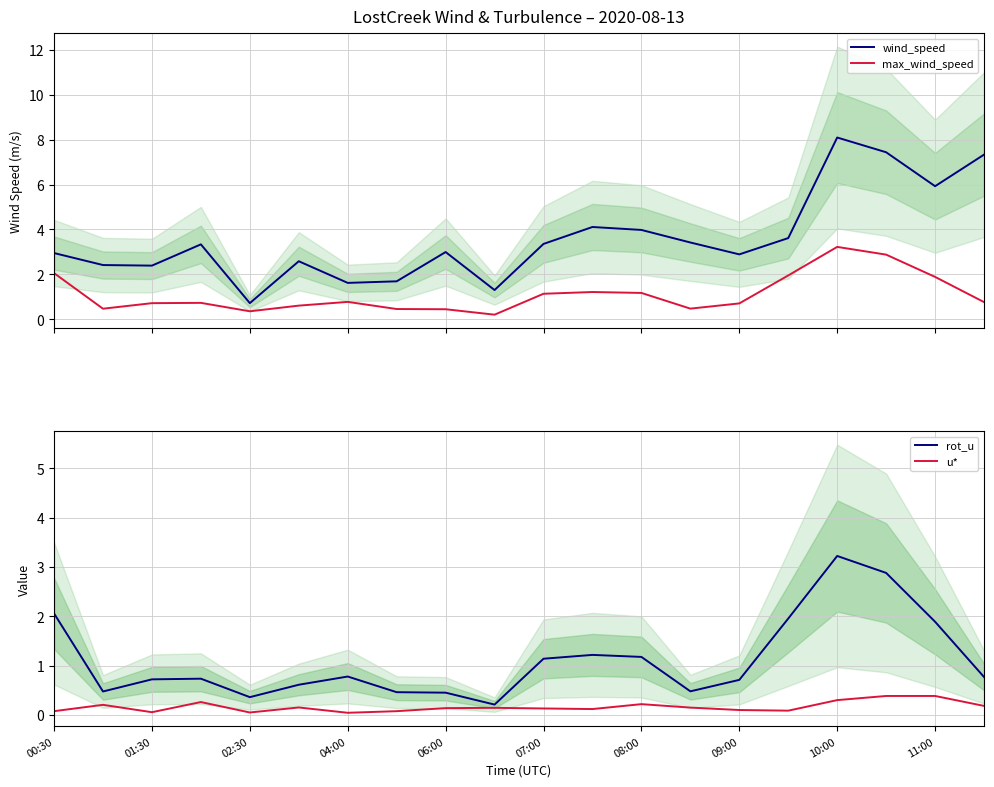

What is the highest value of the wind_speed series?

8.1